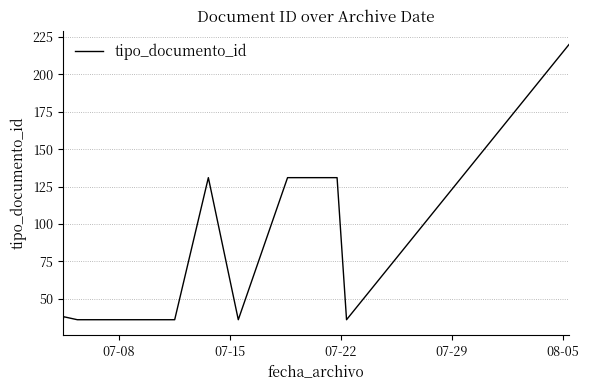

What is the maximum value shown in the chart?

220